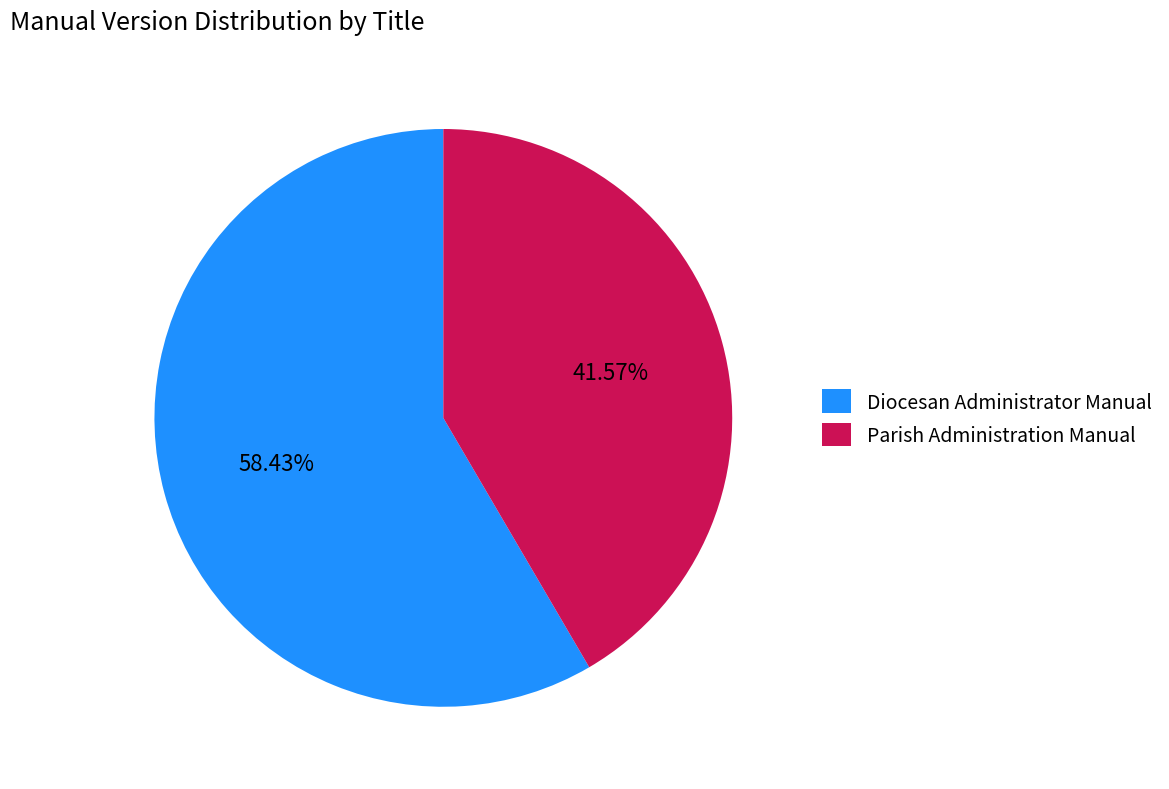

Does Diocesan Administrator Manual represent more than half of the total?

Yes